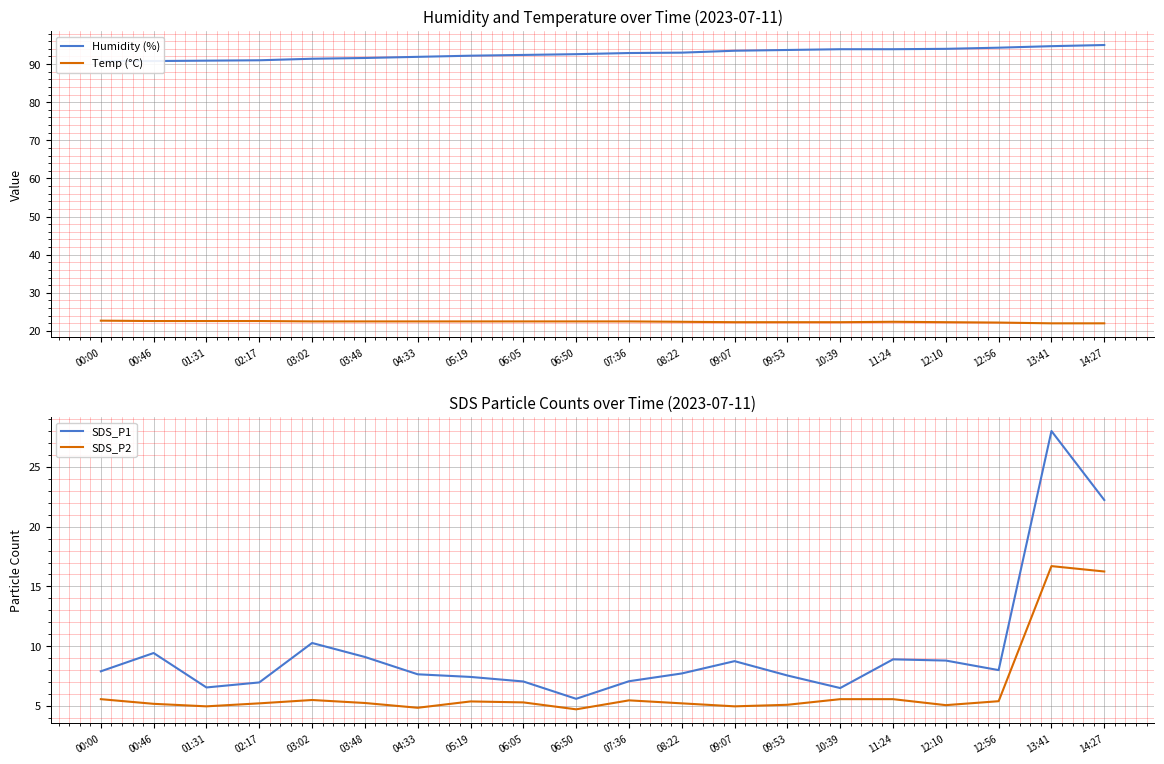

At which label does SDS_P1 reach its peak?

13:41